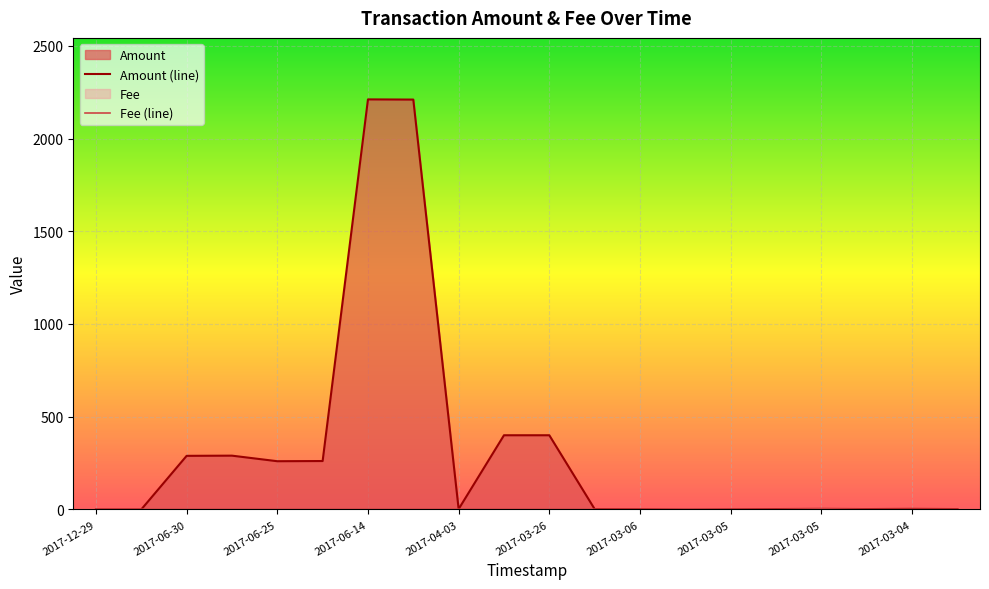

Which series ends up on top after the final intersection of Fee and Amount?

Amount